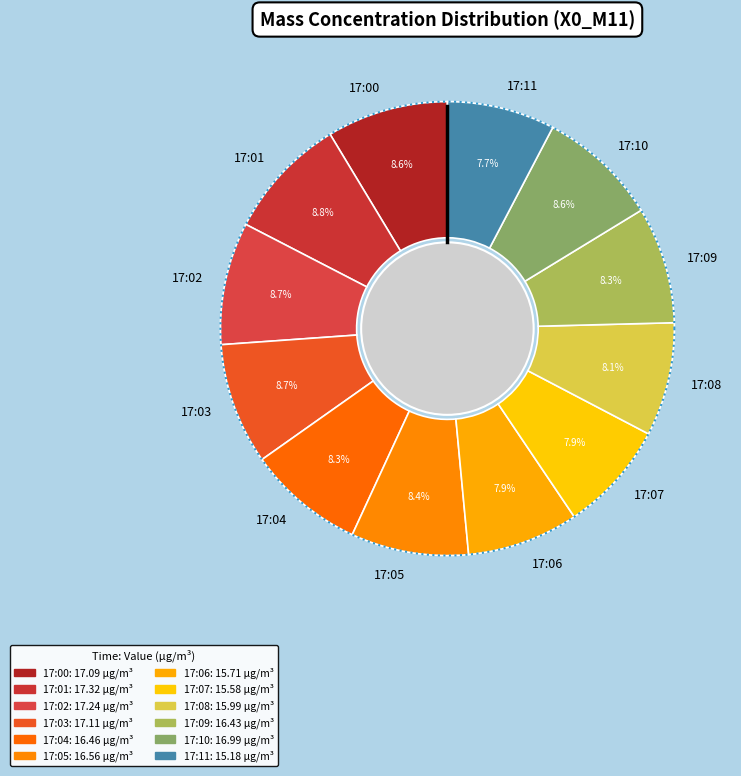

Does any single category account for the majority?

No